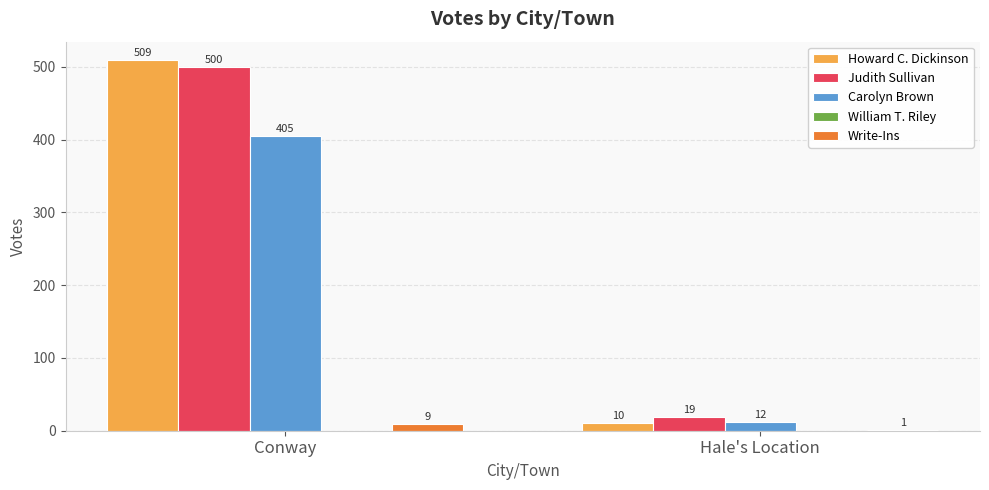

What is the sum of all Carolyn Brown values?

417